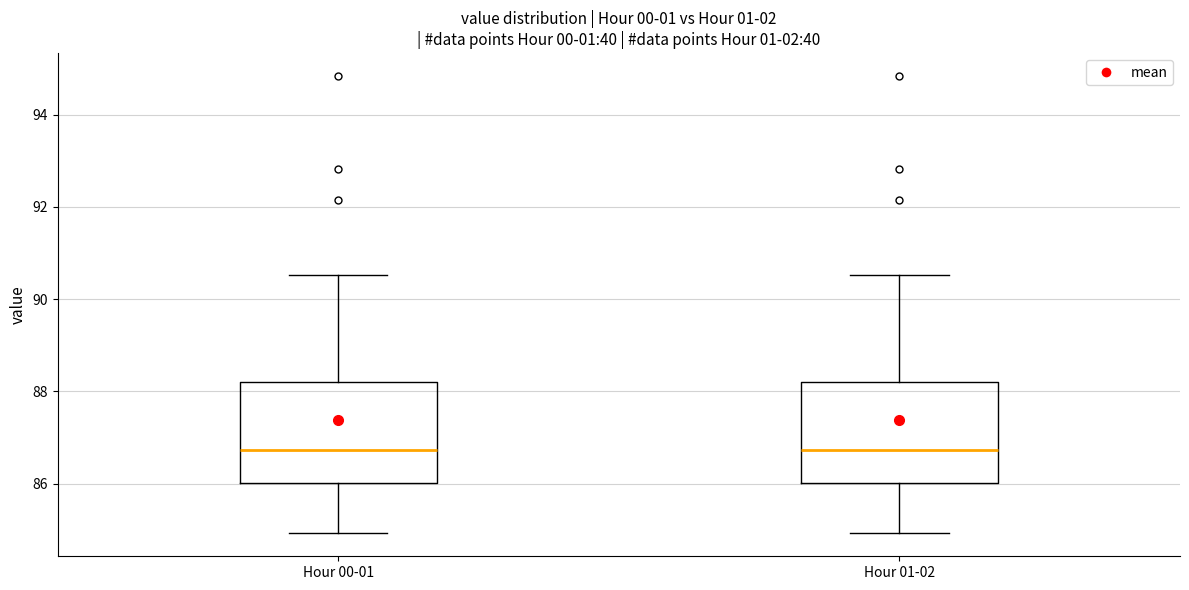

Reading left to right, transcribe this box plot: for each box, give where its median line is, the range the box spans, and where its two whiskers end, as read against the y-axis. The values are not printed on the chart, so give them approximately, as read against the axis.

Hour 00-01: median 86.8, box 86.0 to 88.2, whiskers 85.0 to 90.6
Hour 01-02: median 86.8, box 86.0 to 88.2, whiskers 85.0 to 90.6